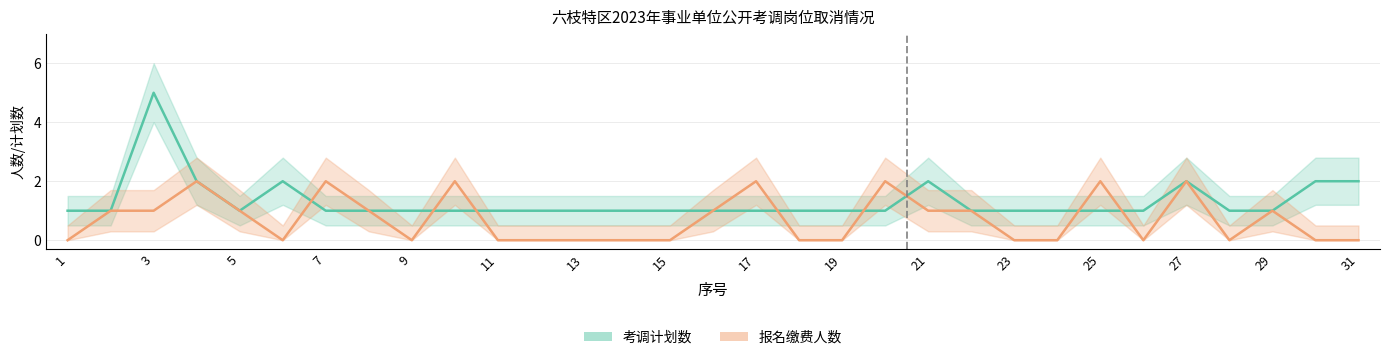

What is the maximum value for 报名缴费人数?

2